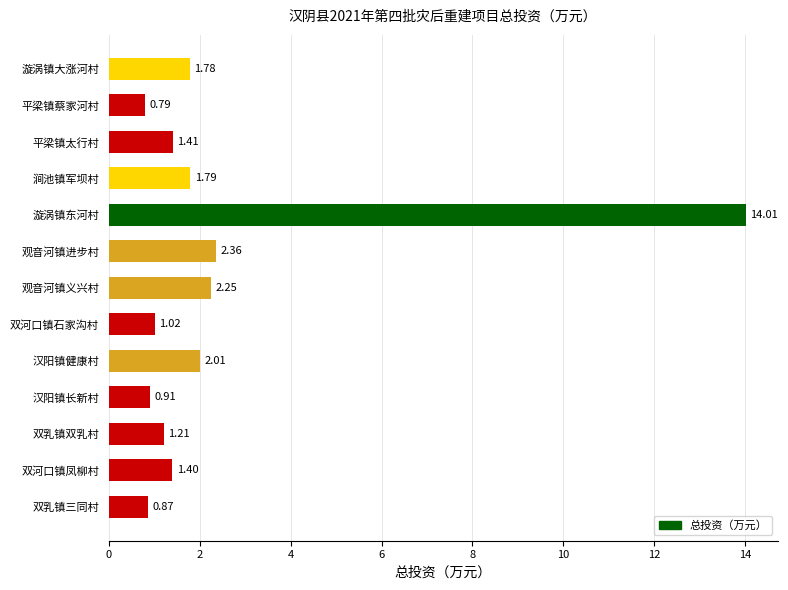

At which label is the value closest to 7?

观音河镇进步村